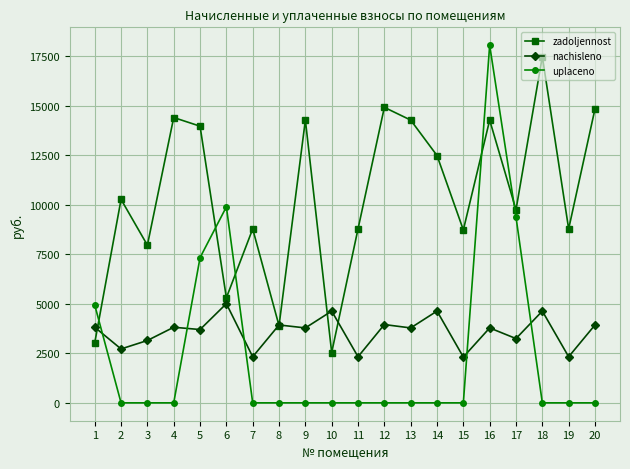

The value of uplaceno at 5 is 9874.8. True or false?

False